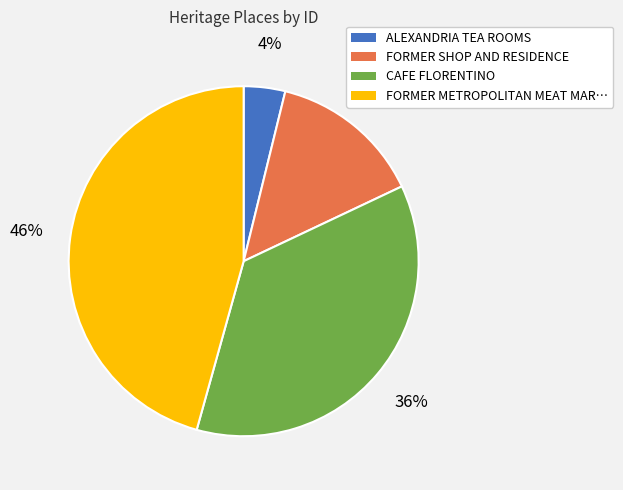

Rank the categories by value from lowest to highest.

ALEXANDRIA TEA ROOMS, FORMER SHOP AND RESIDENCE, CAFE FLORENTINO, FORMER METROPOLITAN MEAT MAR…